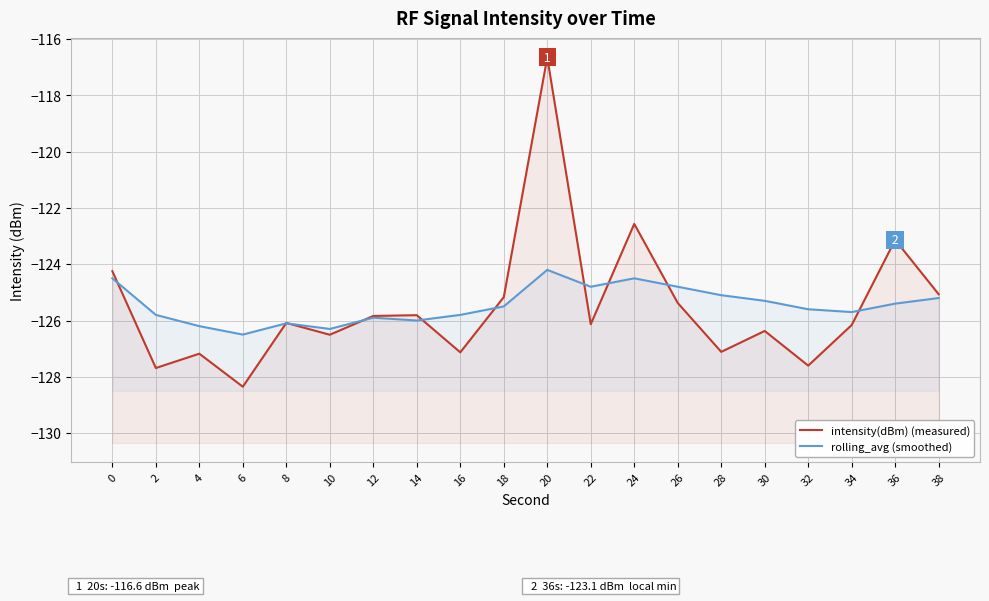

Is it true that intensity(dBm) (measured) equals -49.9 at 0?

False